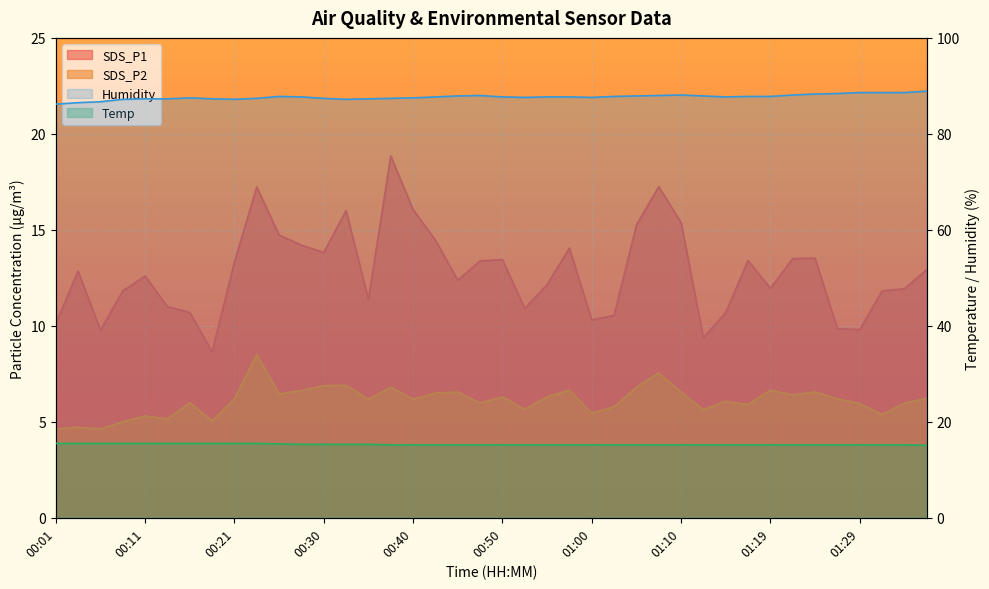

True or false: Temp and SDS_P2 intersect in this chart.

False